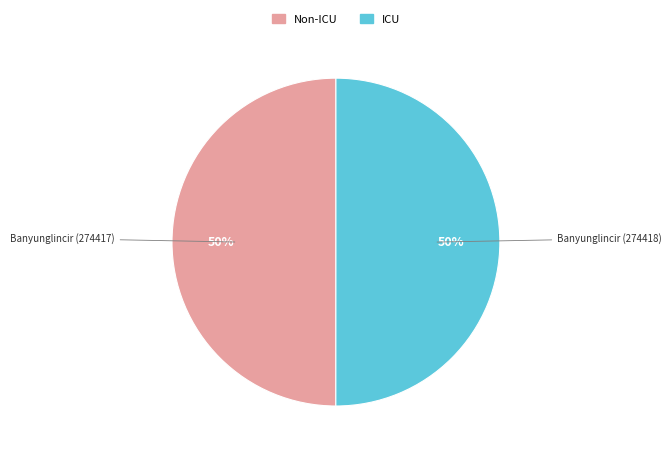

To the nearest percent, what is the average slice percentage?

50%